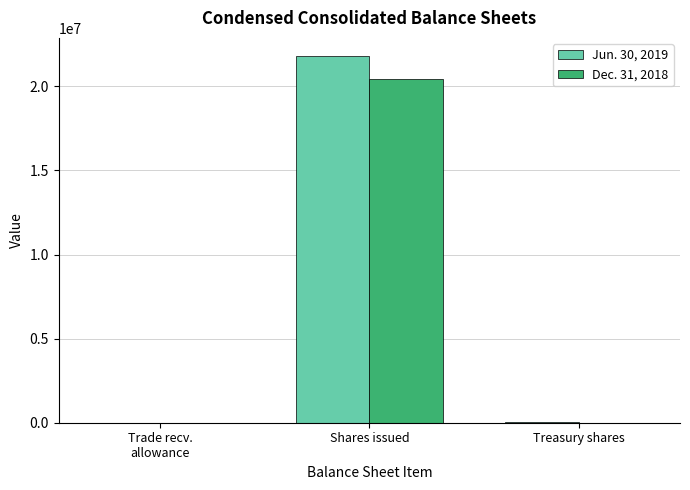

The Jun. 30, 2019 series shows 455 at Trade recv.
allowance. True or false?

True